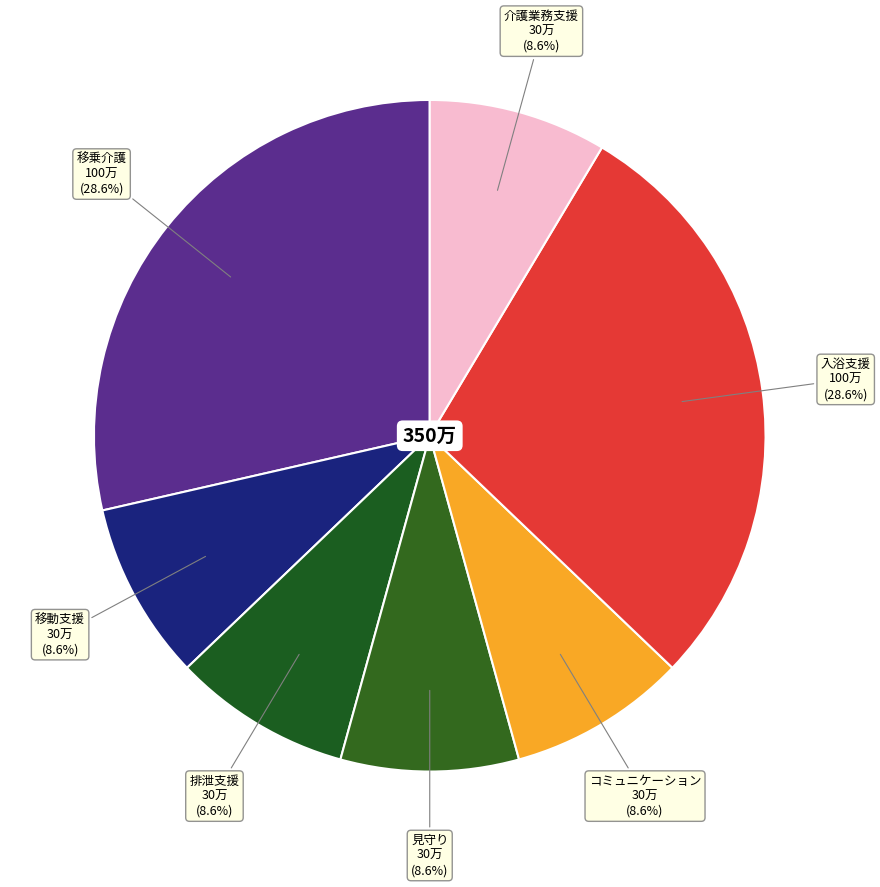

Count the number of slices in the pie.

7